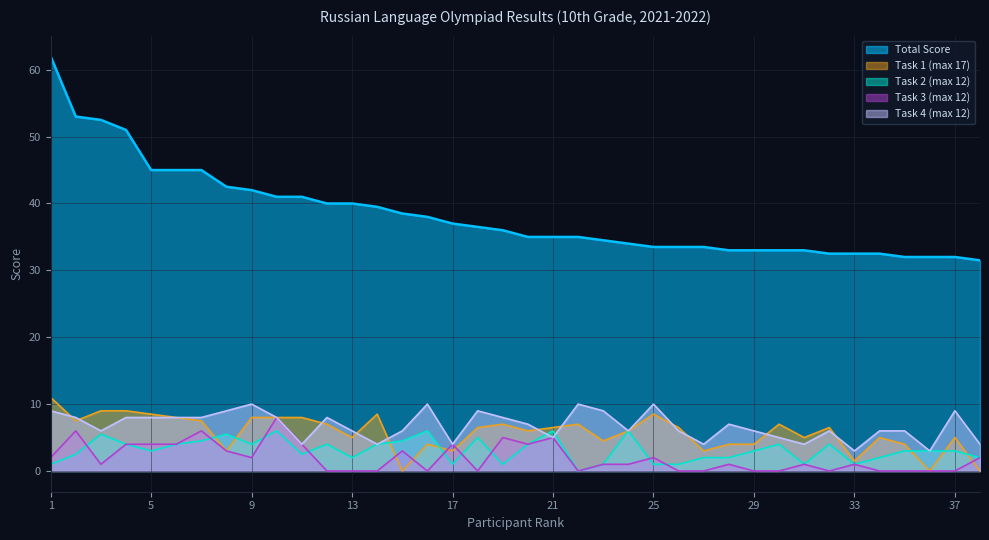

Is the value of Task 1 (max 17) at 32 greater than the value of Total Score at 36?

No